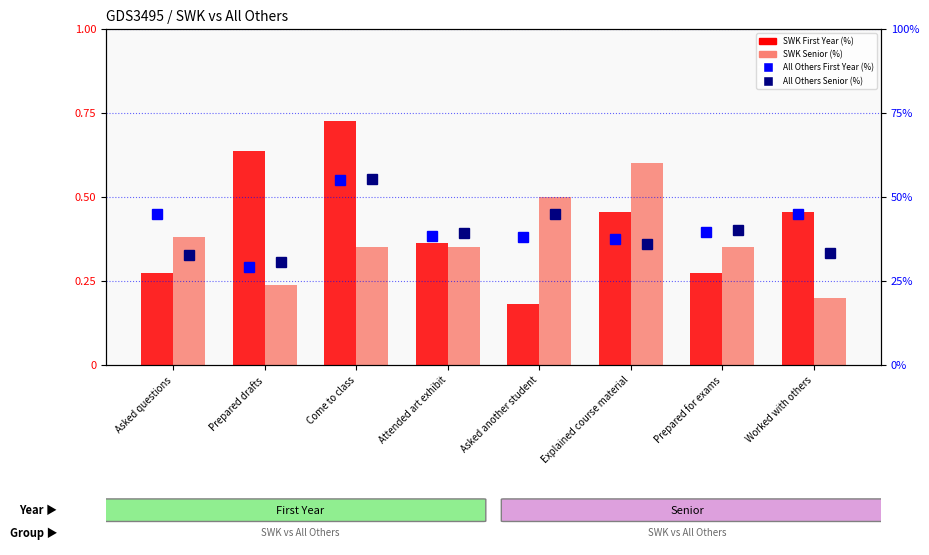

Reading left to right, extract all data points from this chart.

SWK First Year (%): 0.3	0.6	0.7	0.4	0.2	0.5	0.3	0.5
SWK Senior (%): 0.4	0.2	0.3	0.3	0.5	0.6	0.3	0.2
All Others First Year (%): 0.5	0.3	0.6	0.4	0.4	0.4	0.4	0.5
All Others Senior (%): 0.3	0.3	0.6	0.4	0.4	0.4	0.4	0.3